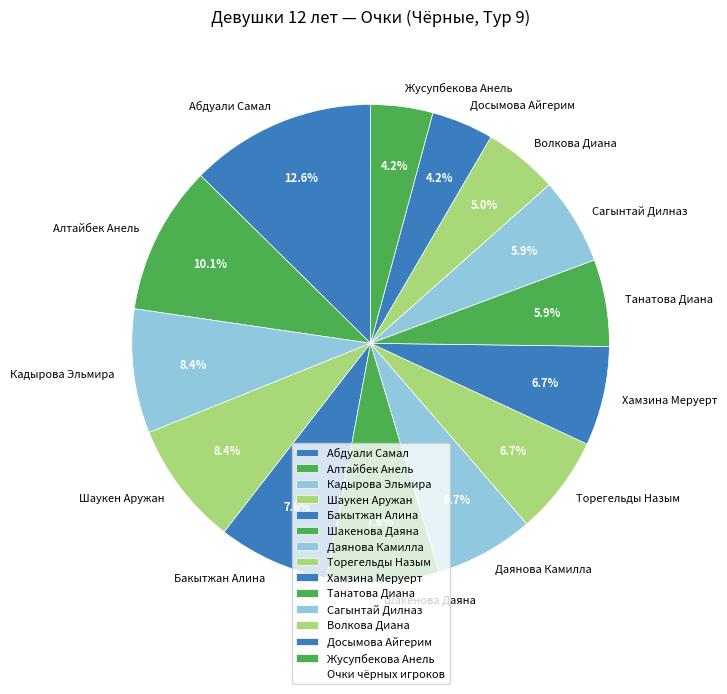

To the nearest percent, what is the difference between the largest and smallest slice percentages?

8%